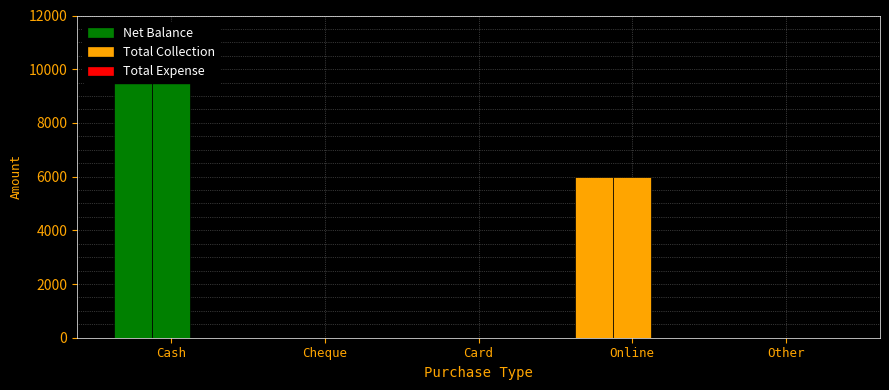

Reading left to right, list all the values displayed in this chart.

Net Balance: 10000	0	0	6000	0
Total Collection: 10000	0	0	6000	0
Total Expense: 0	0	0	0	0